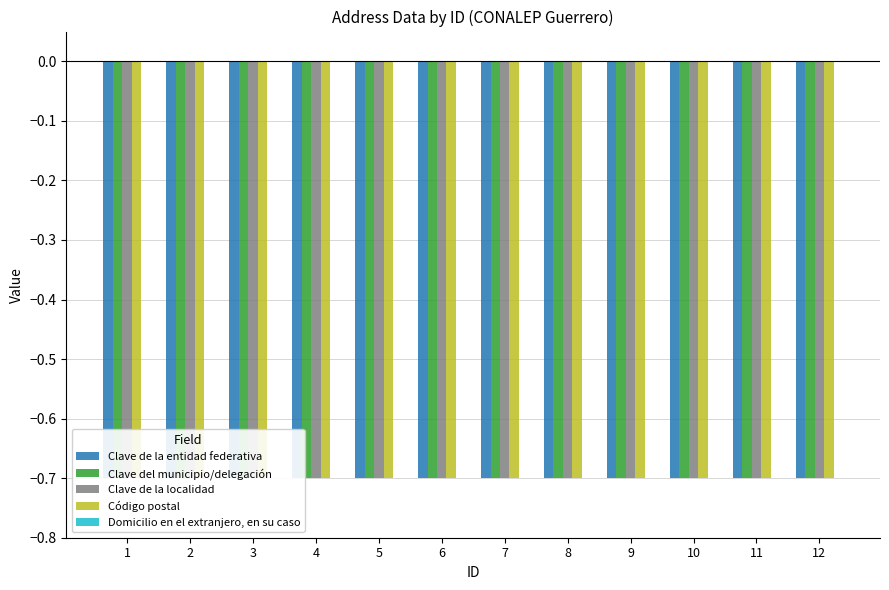

Which has a higher value, 4 or 2?

4